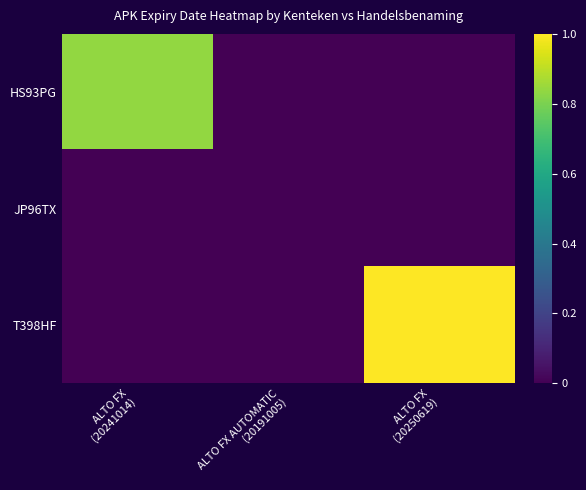

Reading left to right, transcribe all the data shown in this chart.

HS93PG: ALTO FX
(20241014)=0.8	ALTO FX AUTOMATIC
(20191005)=0.0	ALTO FX
(20250619)=0.0
JP96TX: ALTO FX
(20241014)=0.0	ALTO FX AUTOMATIC
(20191005)=0.0	ALTO FX
(20250619)=0.0
T398HF: ALTO FX
(20241014)=0.0	ALTO FX AUTOMATIC
(20191005)=0.0	ALTO FX
(20250619)=1.0